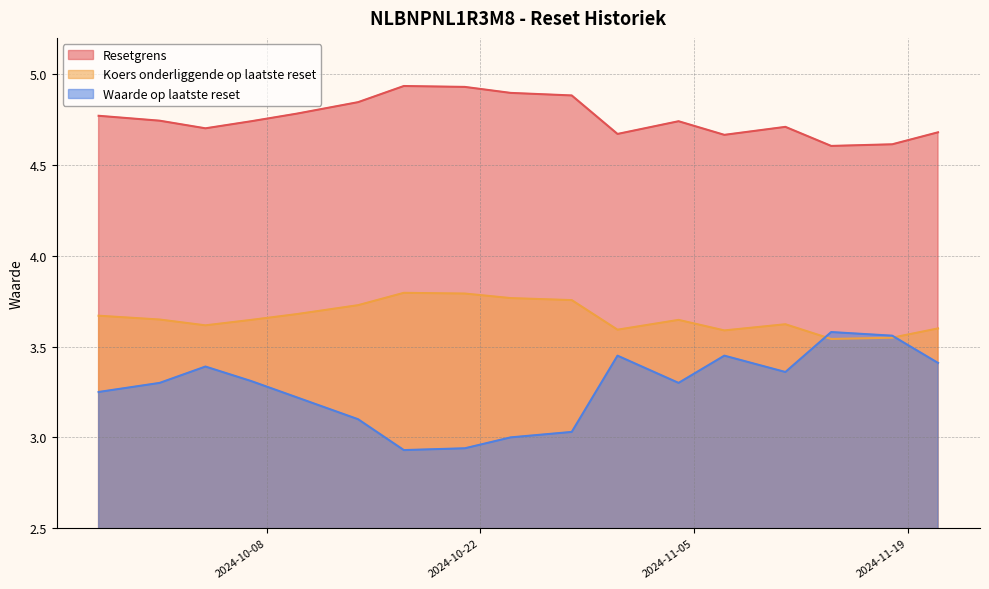

Where is Koers onderliggende op laatste reset nearest to the value 3?

2024-11-14